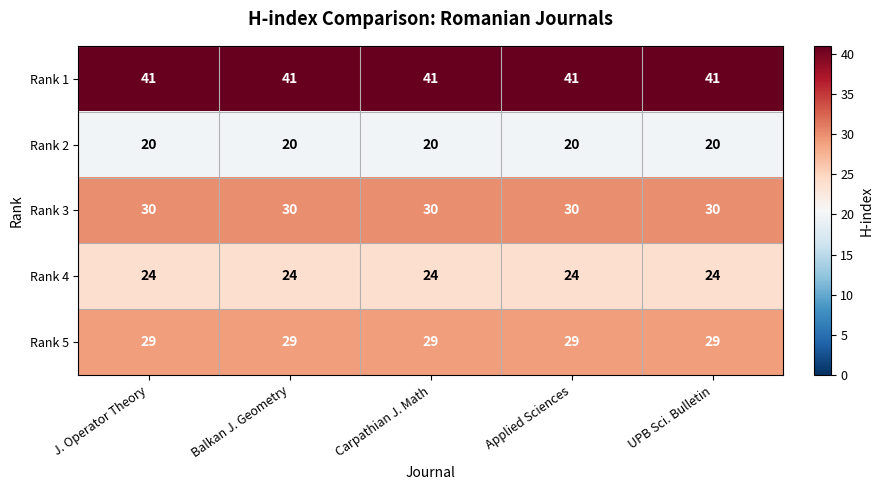

What is the difference between the highest and lowest values at Balkan J. Geometry?

21